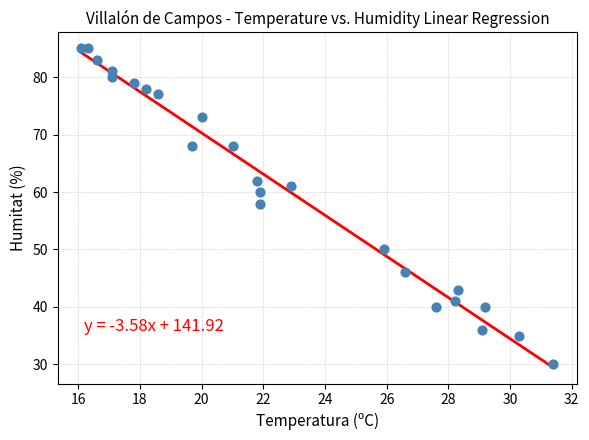

What Y value in the scatter plot is closest to 57?

58